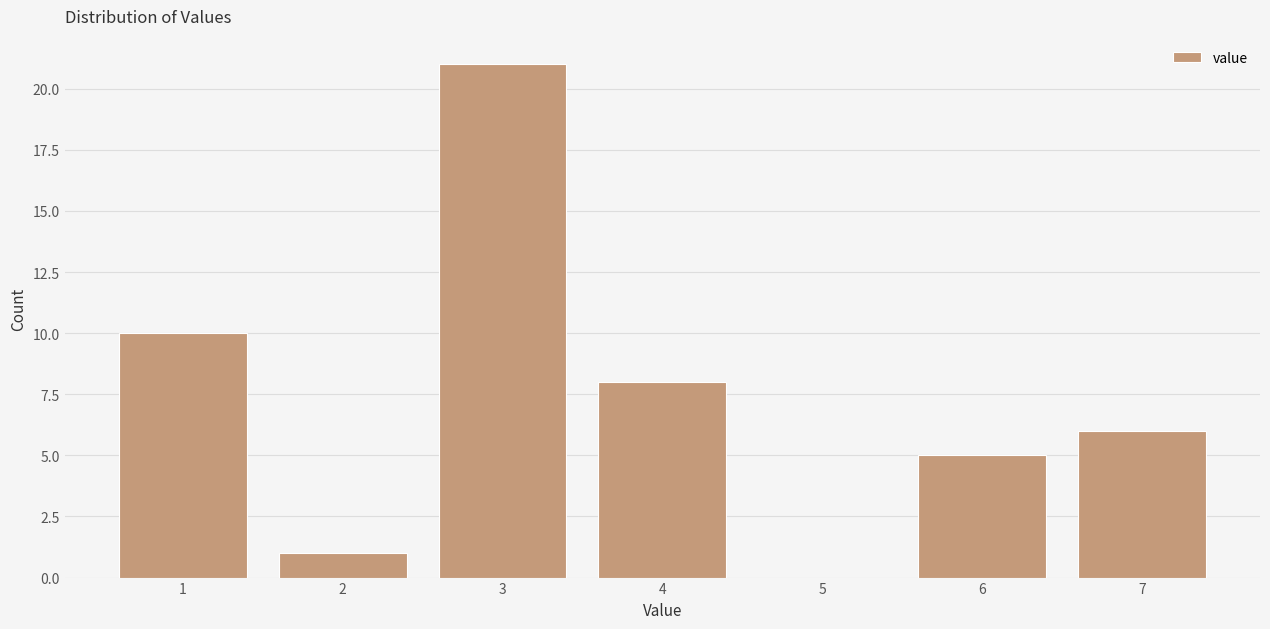

Reading left to right, transcribe this chart: for each bar, give the range it covers on the x-axis and its height. The values are not printed on the chart, so give them approximately, as read against the axis.

0.5 to 1.5: 10
1.5 to 2.5: 1
2.5 to 3.5: 21
3.5 to 4.5: 8
4.5 to 5.5: 0
5.5 to 6.5: 5
6.5 to 7.5: 6